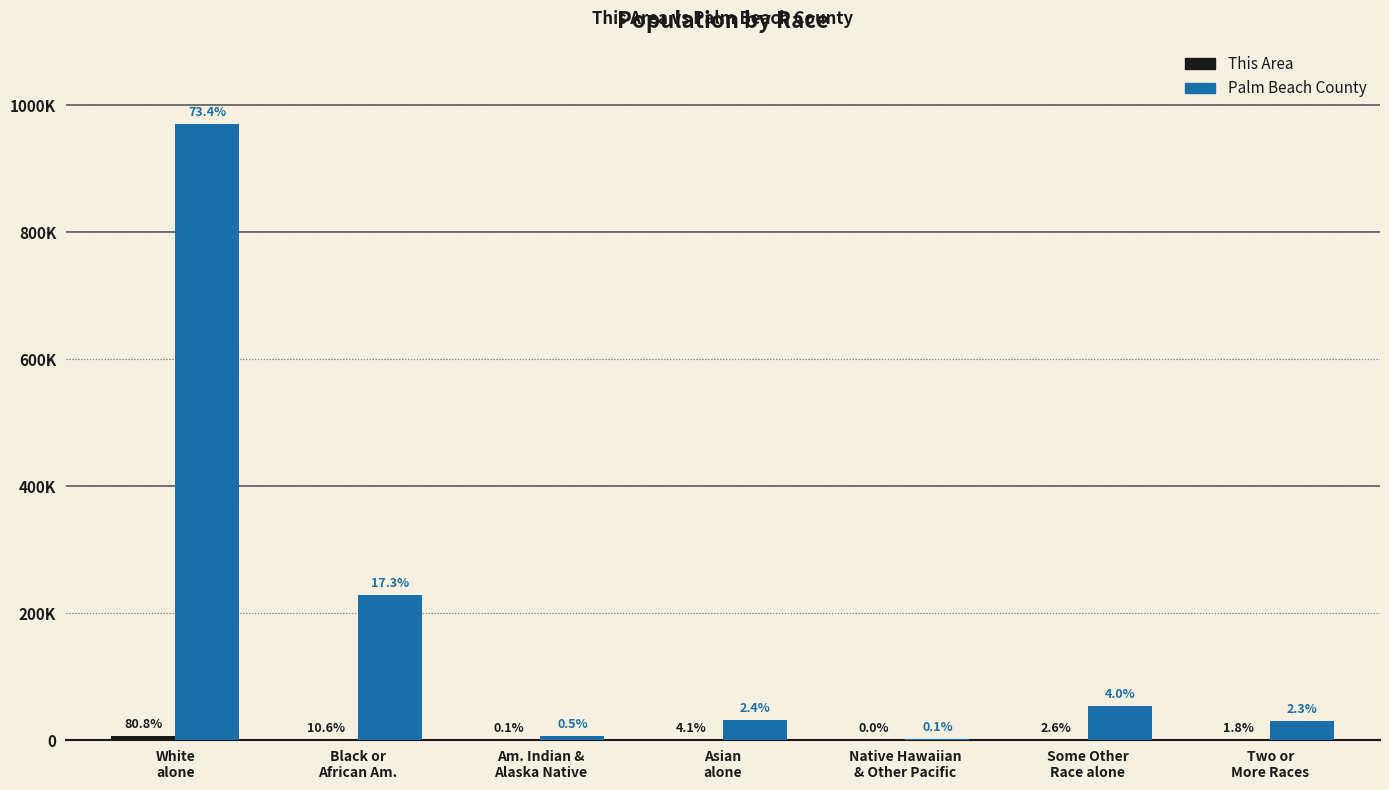

What is the sum of all Palm Beach County values?

1321134